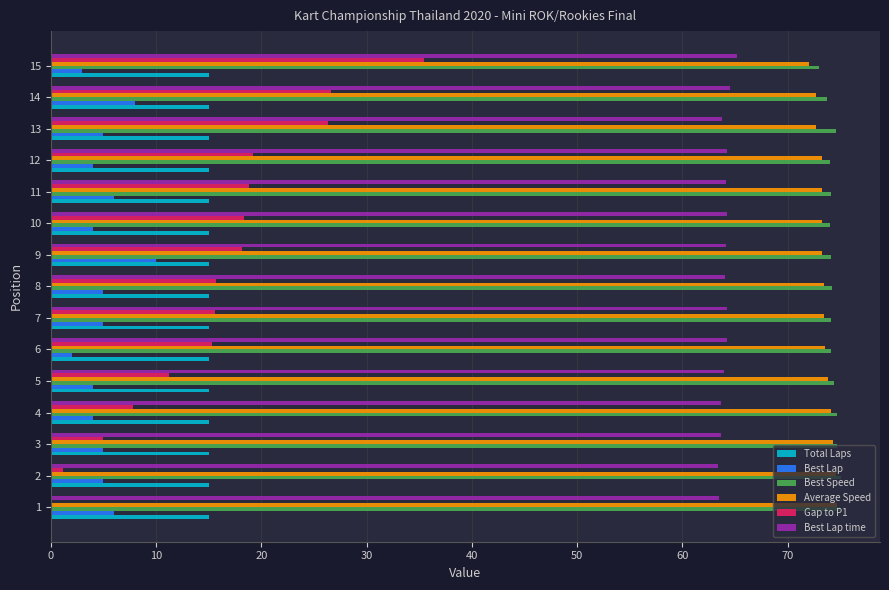

Is it true that Total Laps equals 0.0 at 11?

False